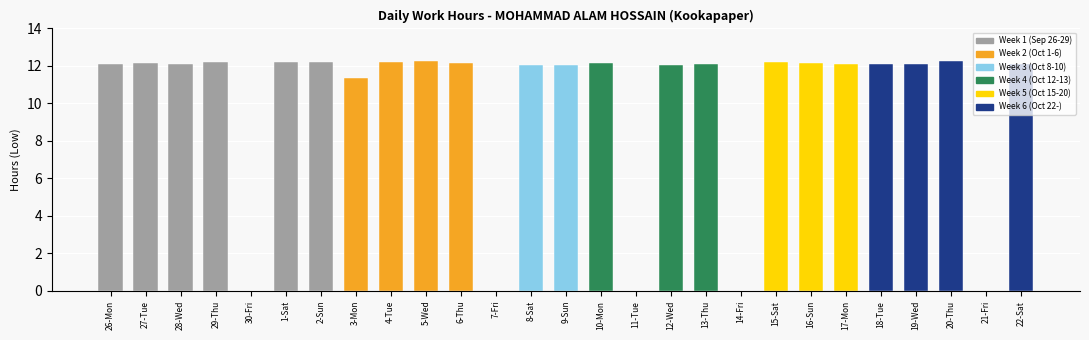

What is the sum of the values at 16-Sun and 27-Tue?

24.3